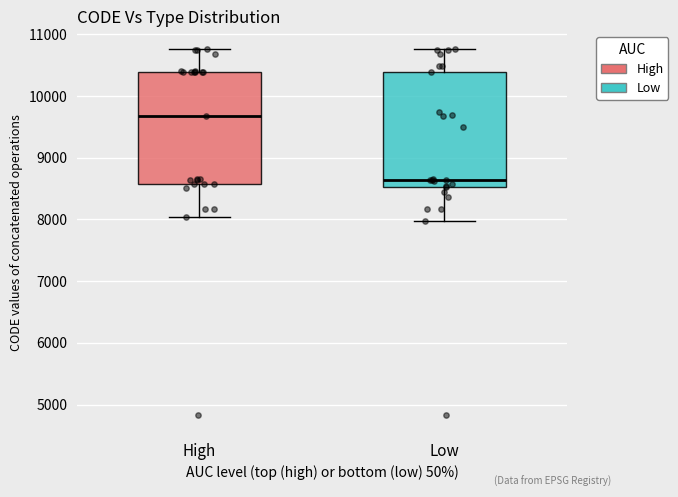

Reading left to right, read every box against the y-axis: the position of its median line, the range the box covers, and the ends of its whiskers. The values are not printed on the chart, so give them approximately, as read against the axis.

High: median 9700, box 8600 to 10400, whiskers 8000 to 10800
Low: median 8600, box 8500 to 10400, whiskers 8000 to 10800